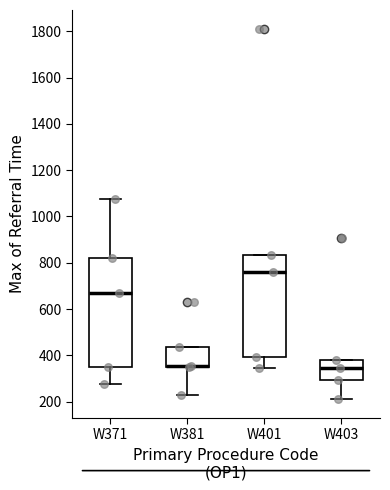

Reading left to right, read every box against the y-axis: the position of its median line, the range the box covers, and the ends of its whiskers. The values are not printed on the chart, so give them approximately, as read against the axis.

W371: median 680, box 360 to 820, whiskers 280 to 1080
W381: median 360 (drawn on the box's lower edge), box 360 to 440, whiskers 220 to 440
W401: median 760, box 400 to 840, whiskers 340 to 840
W403: median 340, box 300 to 380, whiskers 220 to 380